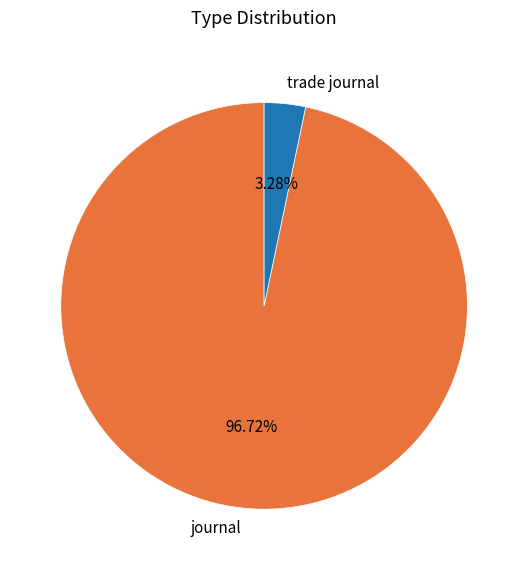

How many segments does this pie chart have?

2